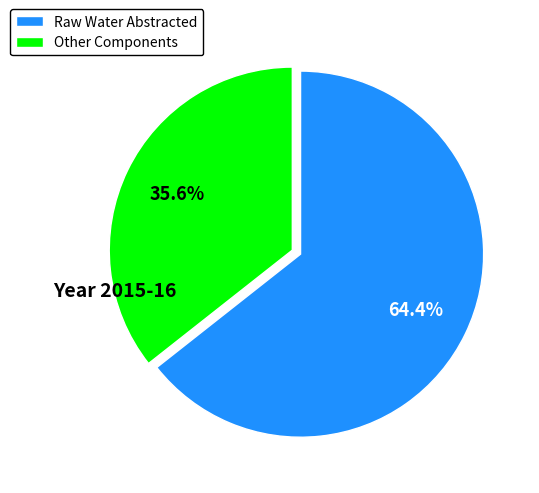

To the nearest percent, what is the average slice percentage?

50%